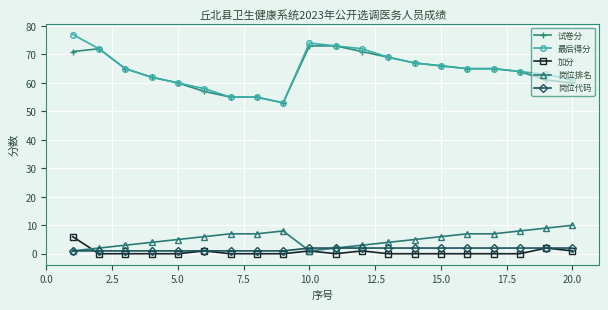

Which series has the largest range (max minus min)?

最后得分